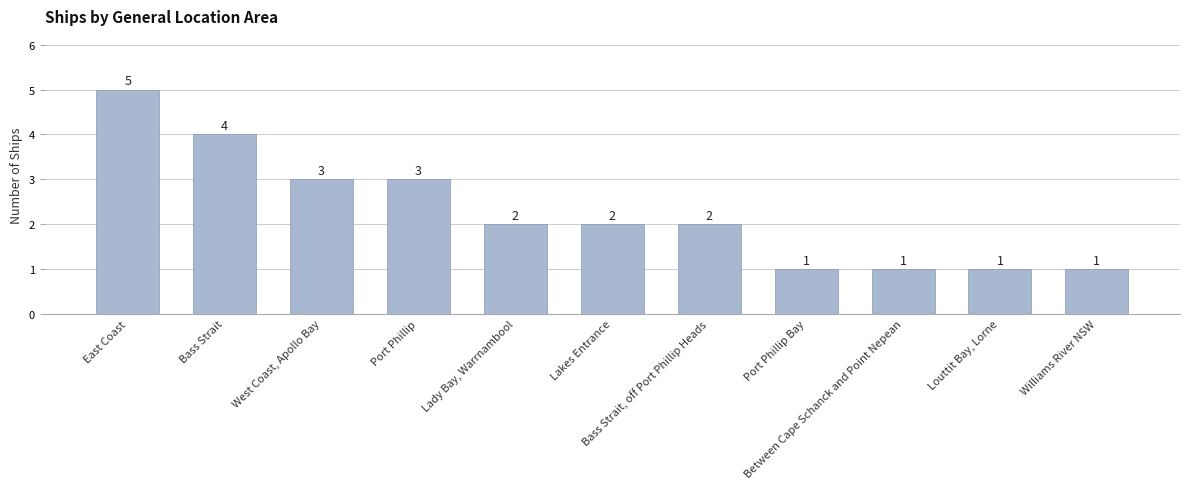

Which has a higher value, East Coast or Williams River NSW?

East Coast